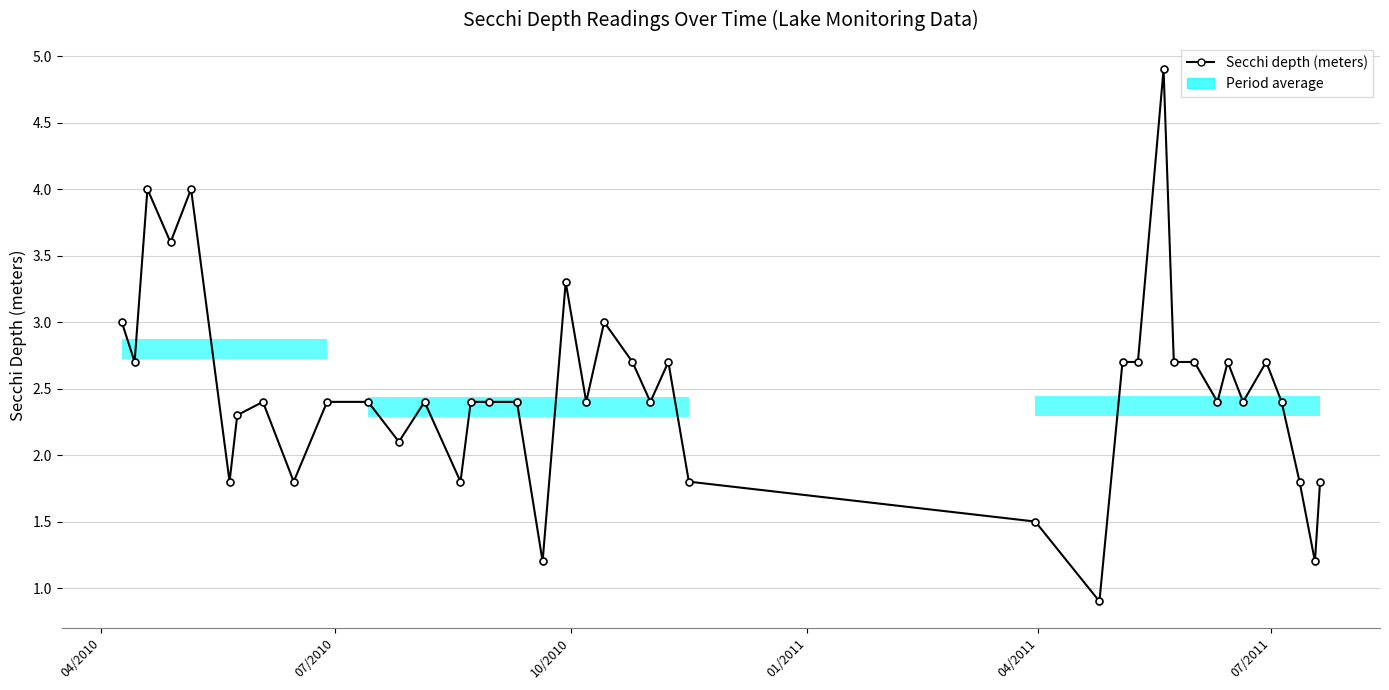

What is the value of the 26th point from the left?

1.5